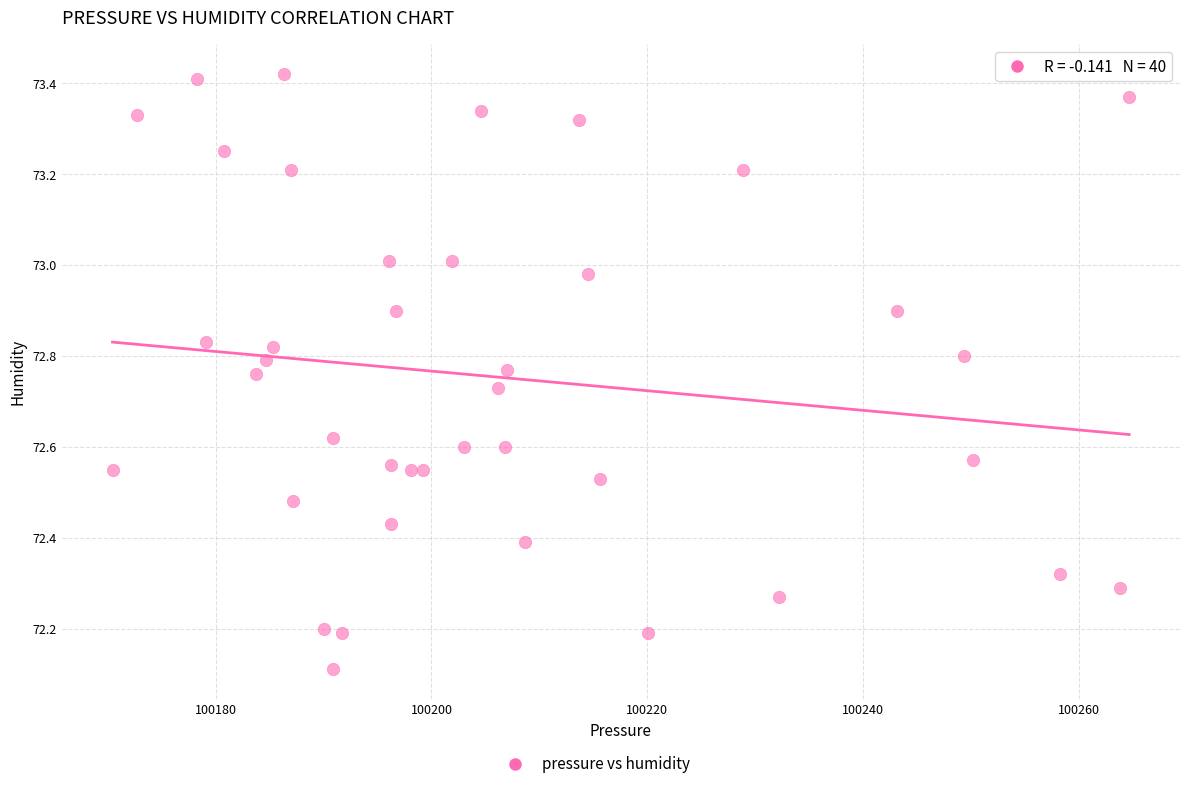

What is the range of X values (max minus min)?

94.2